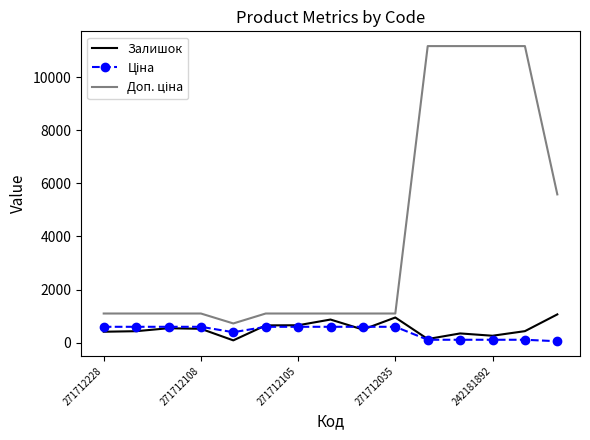

True or false: Доп. ціна and Ціна intersect in this chart.

False